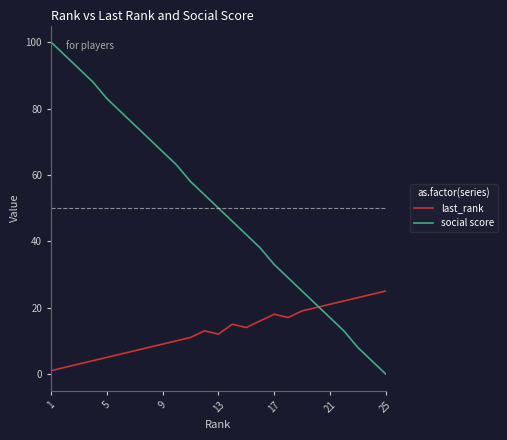

List the series in order of their peak value, lowest first.

last_rank, social score